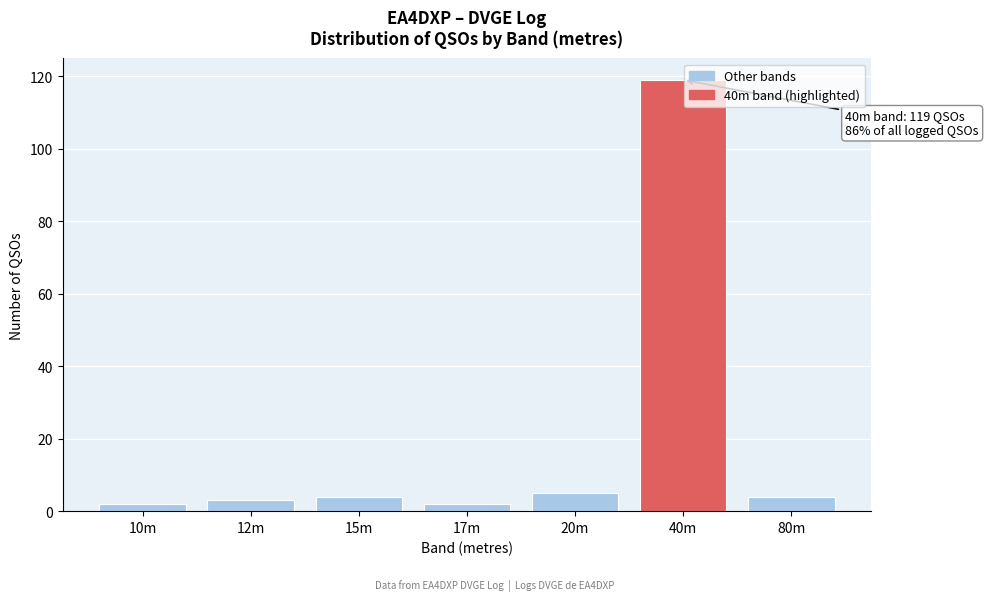

Reading right to left, extract all data points from this chart.

4	119	5	2	4	3	2